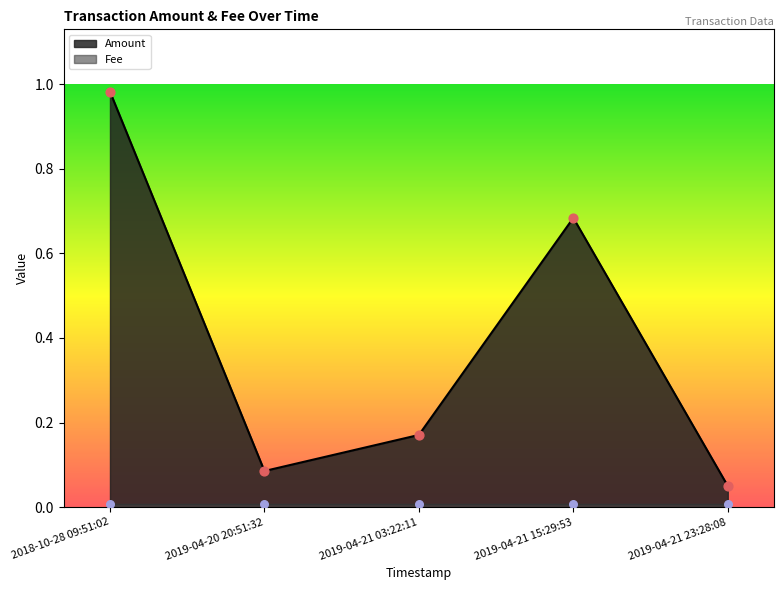

What is the change in value from 2018-10-28 09:51:02 to 2019-04-20 20:51:32?

-0.9